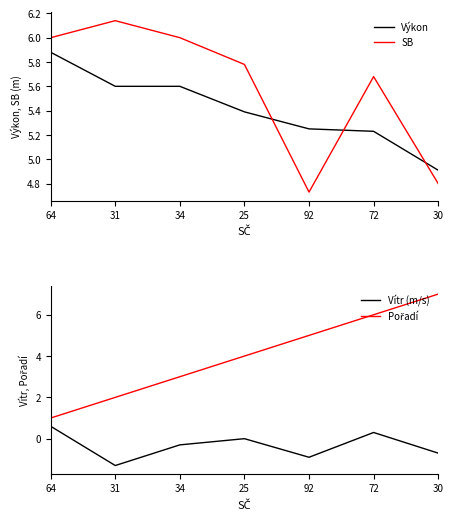

What is the total value across all series at 30?

16.0